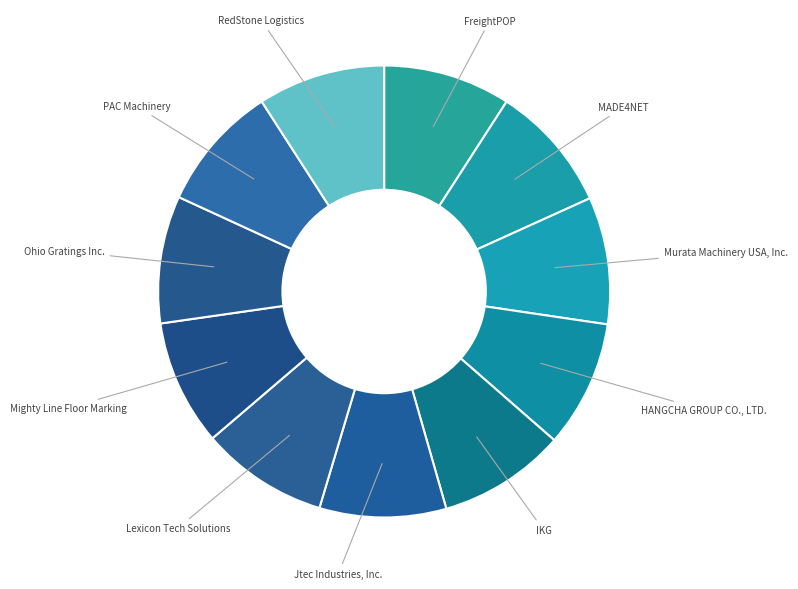

How many slices are in this pie chart?

11